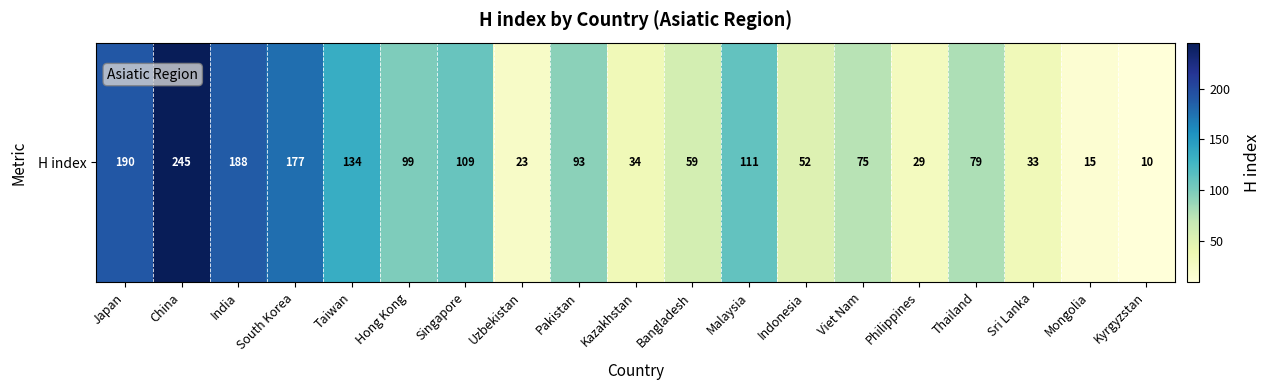

List the labels in order of value, largest first.

China, Japan, India, South Korea, Taiwan, Malaysia, Singapore, Hong Kong, Pakistan, Thailand, Viet Nam, Bangladesh, Indonesia, Kazakhstan, Sri Lanka, Philippines, Uzbekistan, Mongolia, Kyrgyzstan